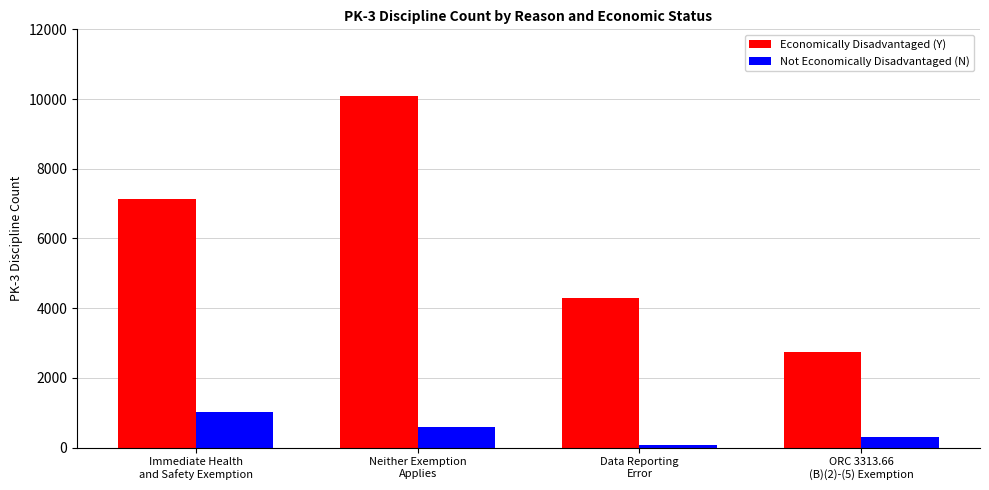

List the series in order of their peak value, lowest first.

Not Economically Disadvantaged (N), Economically Disadvantaged (Y)